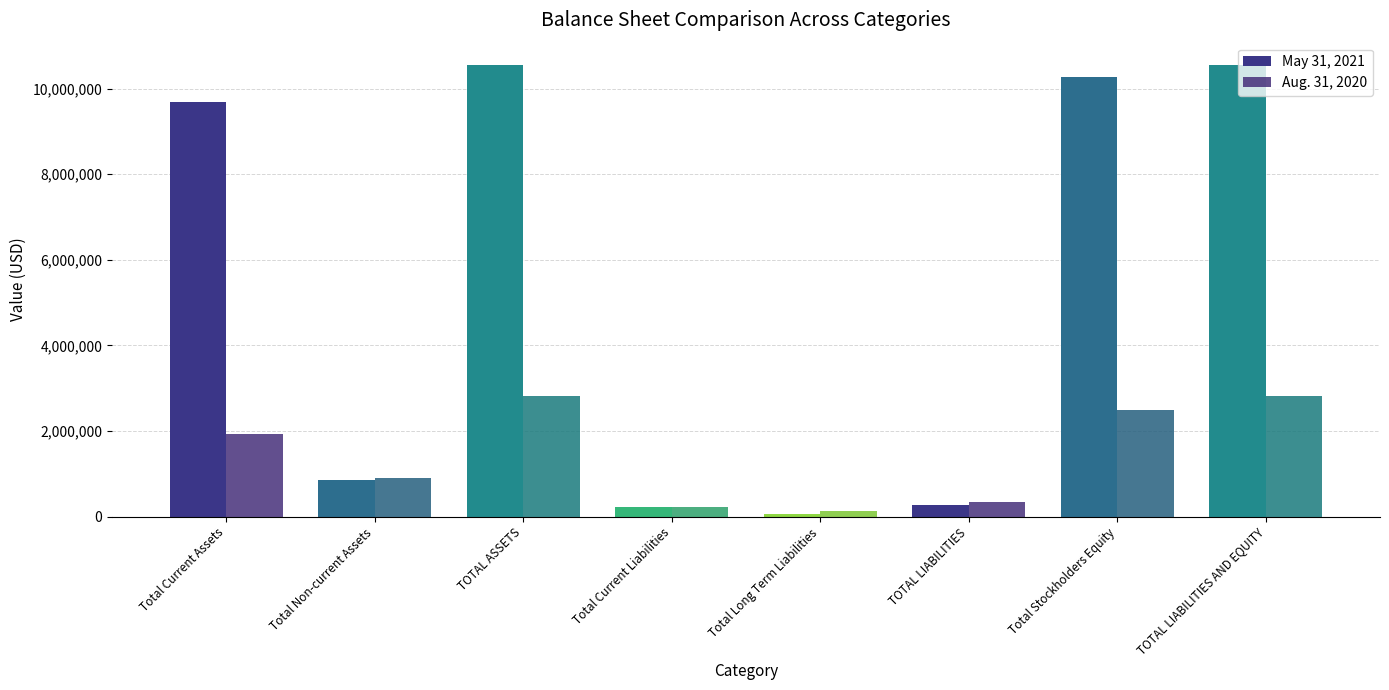

What is the total value across all series at Total Non-current Assets?

1764270